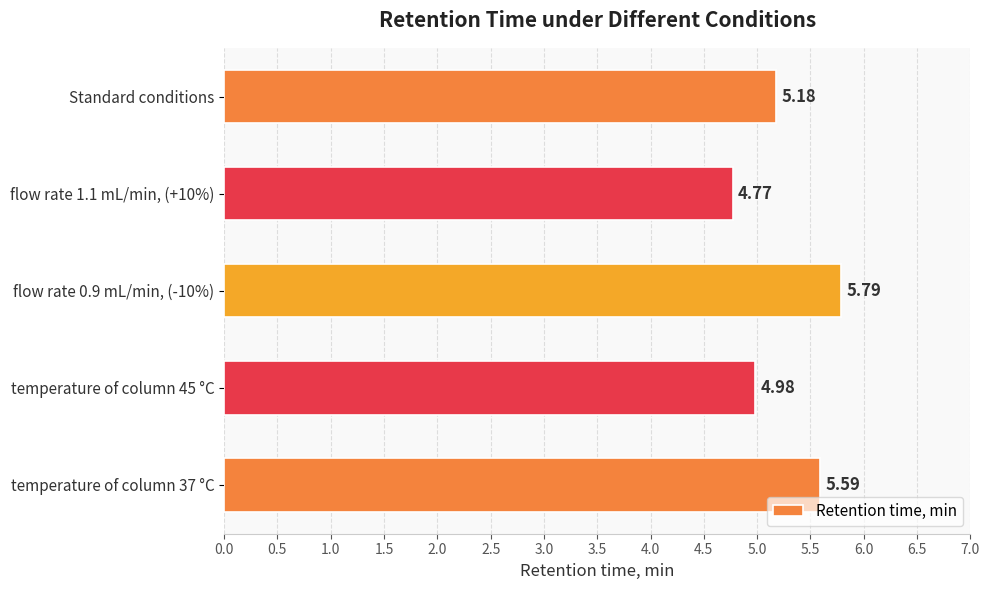

What is the change in value from temperature of column 45 °С to temperature of column 37 °С?

+0.6